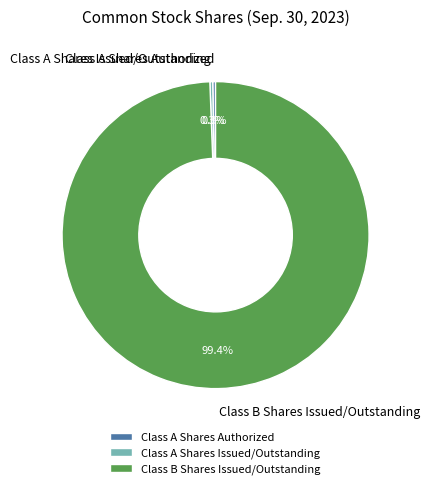

How many slices are in this pie chart?

3